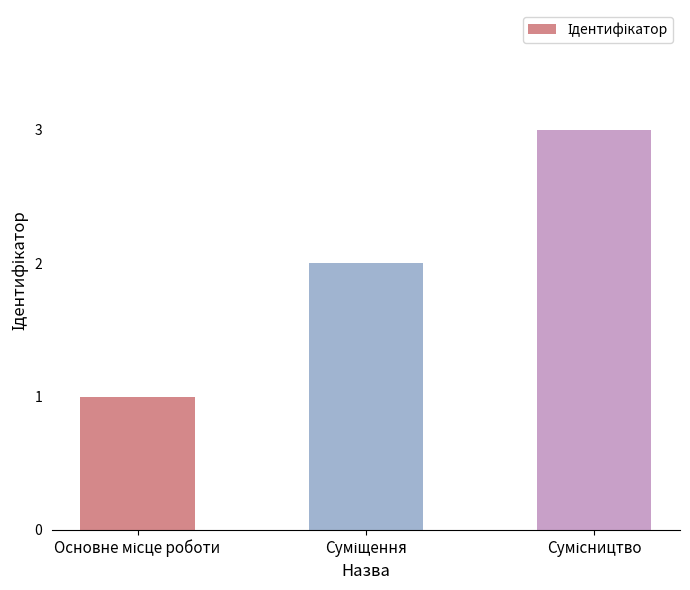

What is the sum of all values?

6